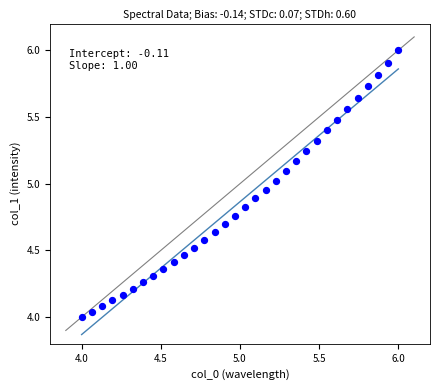

What is the range of Y values (max minus min)?

2.0